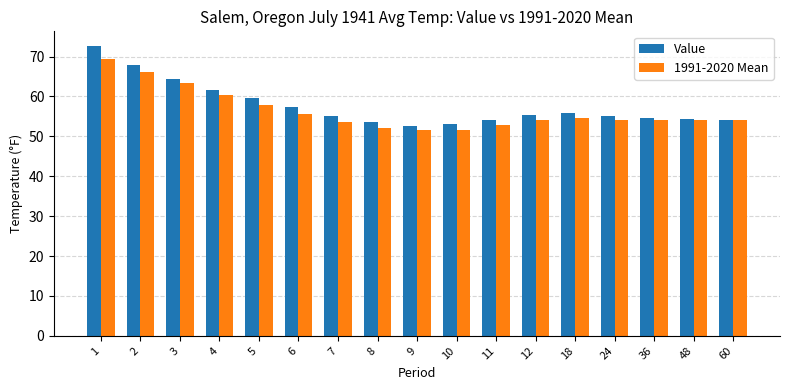

What are all the series names shown in the legend?

Value, 1991-2020 Mean